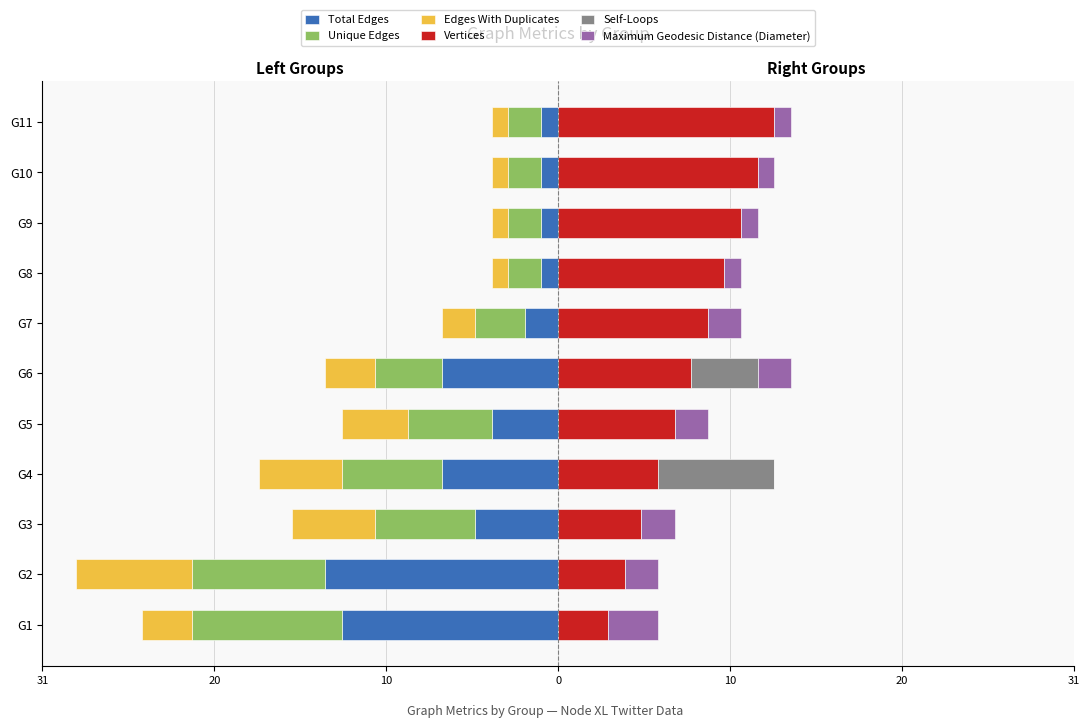

Is the value of Vertices at G1 greater than the value of Maximum Geodesic Distance (Diameter) at G6?

Yes